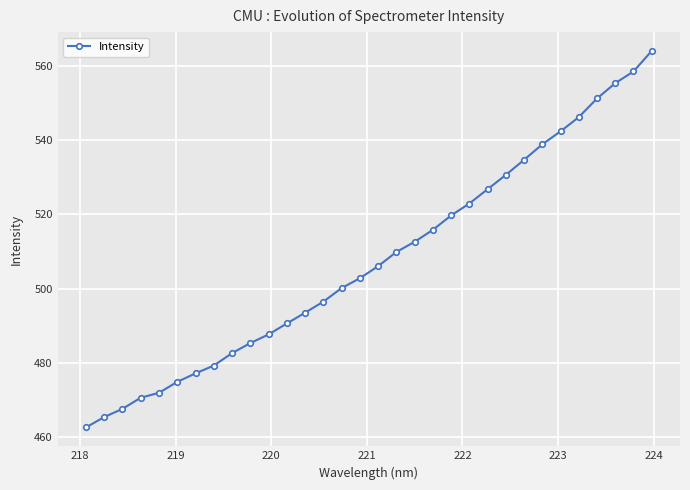

What is the maximum value shown in the chart?

563.9